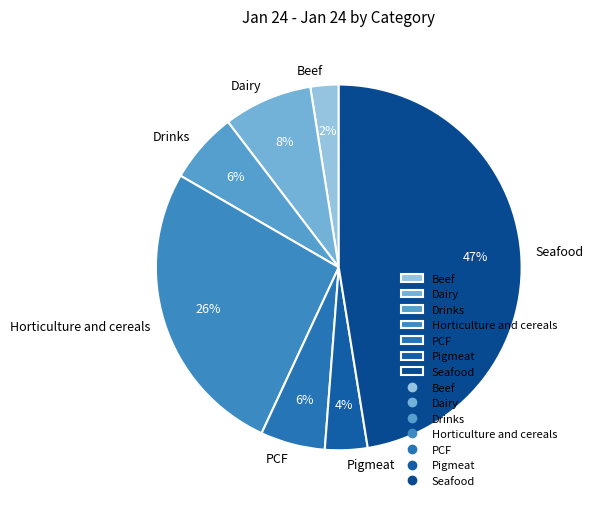

Does any single category account for the majority?

No